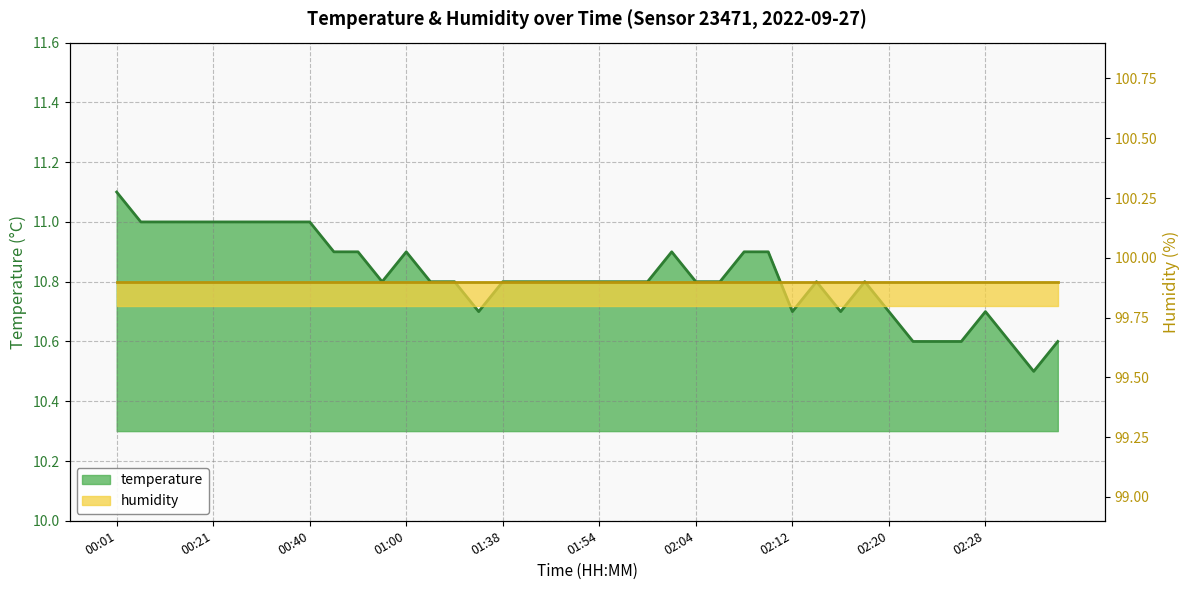

Does the chart have visible grid lines?

Yes